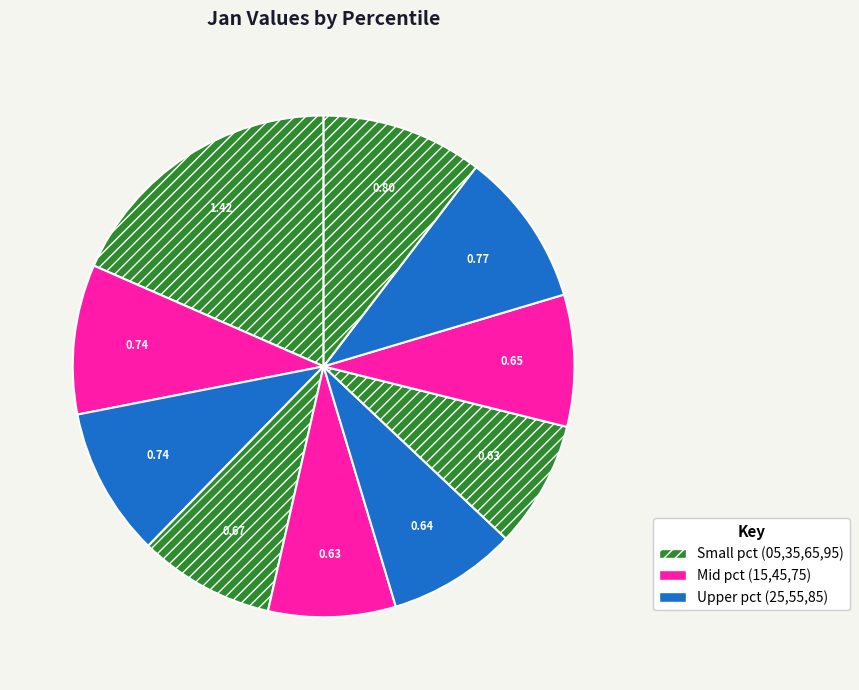

How many segments does this pie chart have?

10